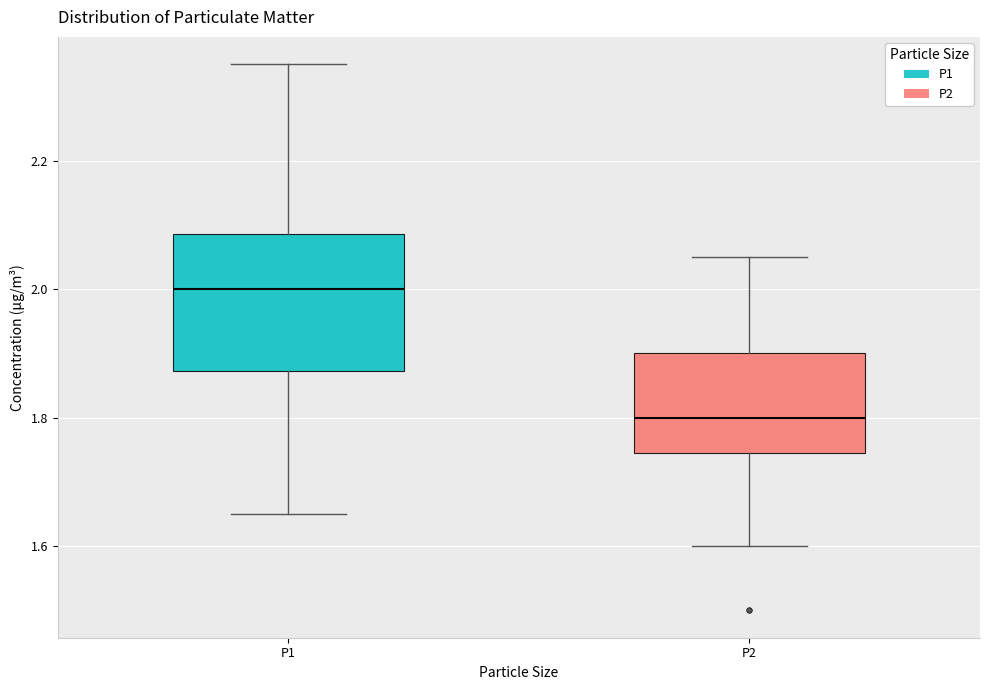

Reading left to right, read every box against the y-axis: the position of its median line, the range the box covers, and the ends of its whiskers. The values are not printed on the chart, so give them approximately, as read against the axis.

P1: median 2.00, box 1.88 to 2.08, whiskers 1.66 to 2.36
P2: median 1.80, box 1.74 to 1.90, whiskers 1.60 to 2.06